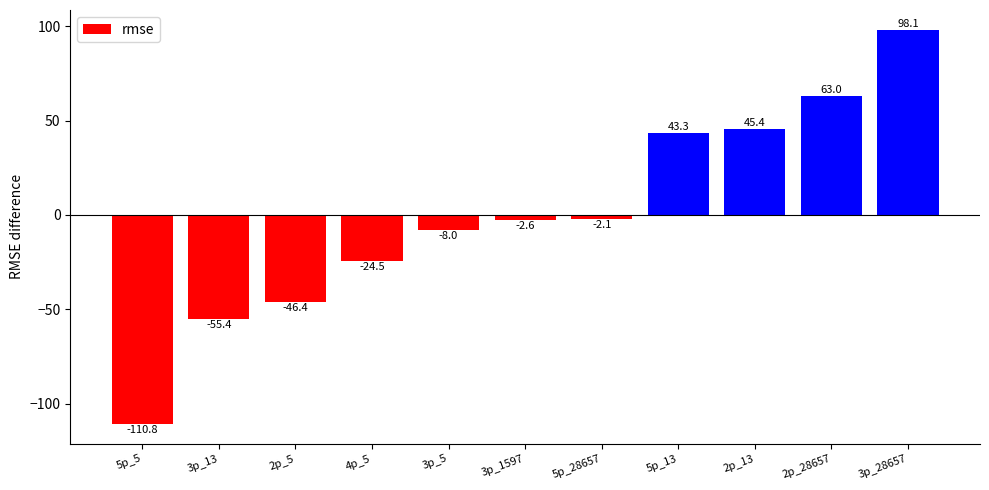

Rank the categories by value from lowest to highest.

5p_5, 3p_13, 2p_5, 4p_5, 3p_5, 3p_1597, 5p_28657, 5p_13, 2p_13, 2p_28657, 3p_28657